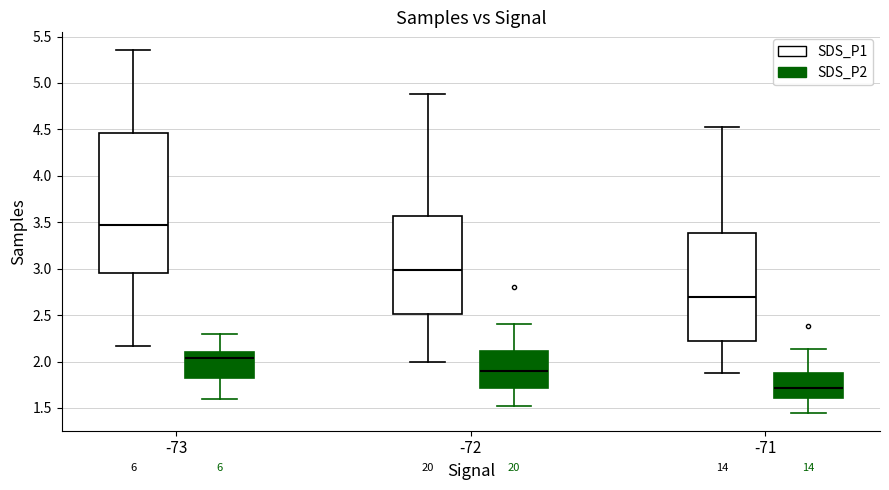

Reading left to right, read every box against the y-axis: the position of its median line, the range the box covers, and the ends of its whiskers. The values are not printed on the chart, so give them approximately, as read against the axis.

-73 (SDS_P1): median 3.45, box 2.95 to 4.45, whiskers 2.15 to 5.35
-73 (SDS_P2): median 2.05, box 1.80 to 2.10, whiskers 1.60 to 2.30
-72 (SDS_P1): median 3.00, box 2.50 to 3.55, whiskers 2.00 to 4.90
-72 (SDS_P2): median 1.90, box 1.70 to 2.10, whiskers 1.50 to 2.40
-71 (SDS_P1): median 2.70, box 2.20 to 3.40, whiskers 1.90 to 4.55
-71 (SDS_P2): median 1.70, box 1.60 to 1.90, whiskers 1.45 to 2.15